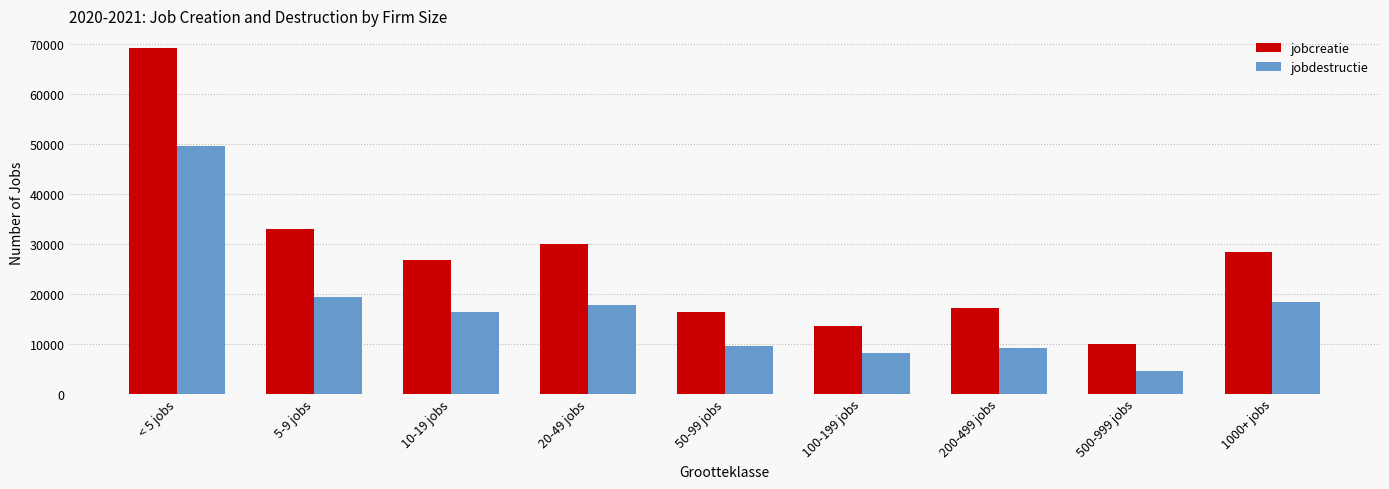

How many values in the jobcreatie series are below 26723?

4